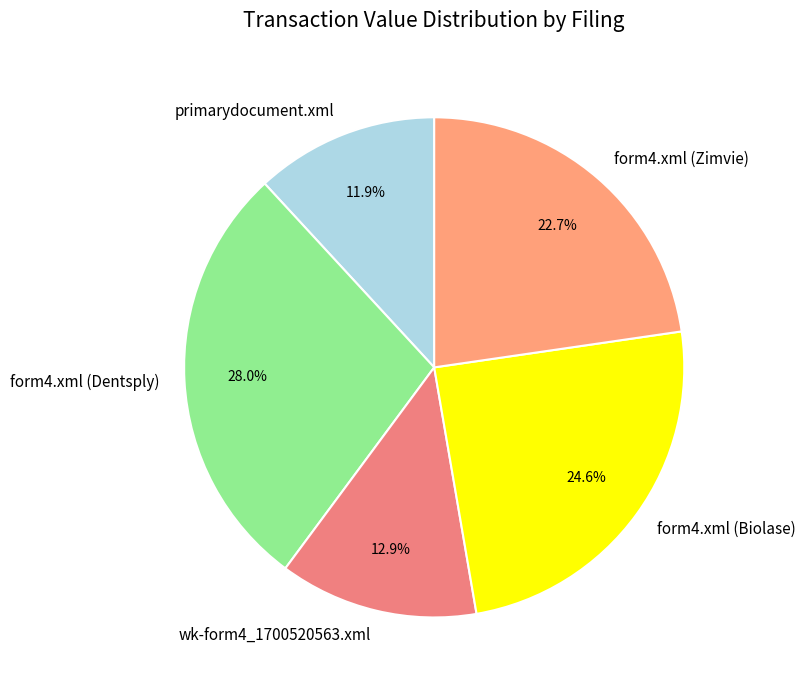

Combined, what portion of the pie is form4.xml (Zimvie) and wk-form4_1700520563.xml?

35.6%